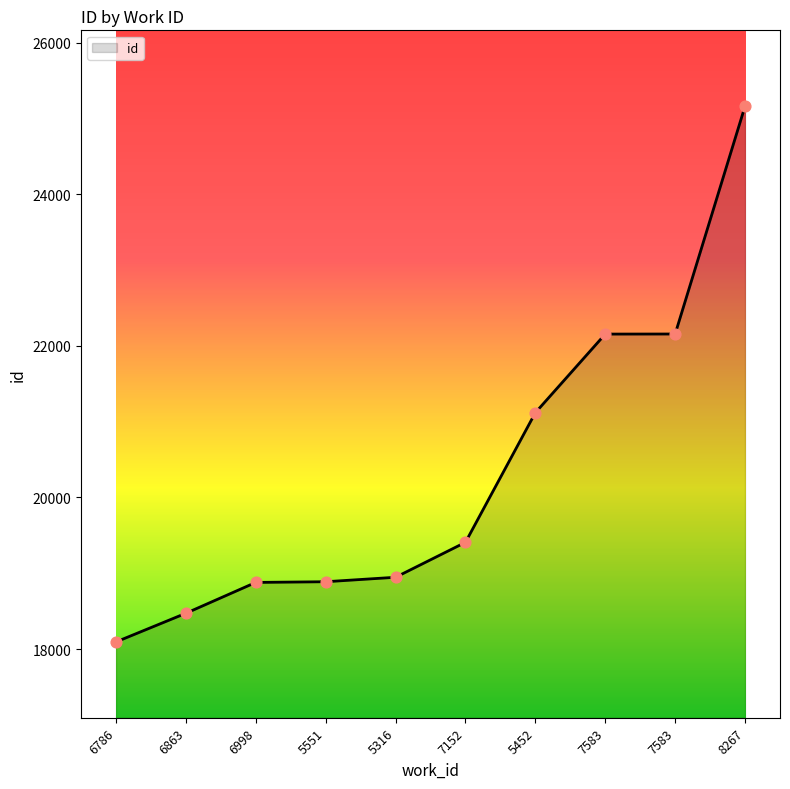

What is the ratio of the value at 6786 to the value at 6998?

1.0